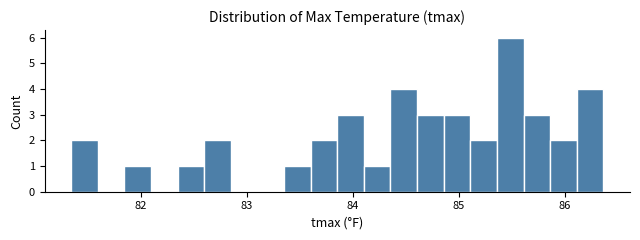

Around what value on the x-axis is the tallest bar? Give the approximate position of its centre, as read against the axis.

85.5